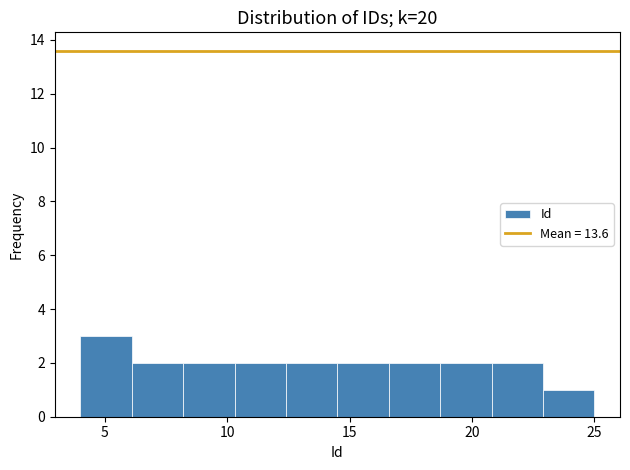

Reading left to right, transcribe this chart: for each bar, give the range it covers on the x-axis and its height. Neither the bar edges nor the heights are printed on the chart, so give them approximately, as read against the axes.

4.0 to 6.1: 3
6.1 to 8.2: 2
8.2 to 10.3: 2
10.3 to 12.4: 2
12.4 to 14.5: 2
14.5 to 16.6: 2
16.6 to 18.7: 2
18.7 to 20.8: 2
20.8 to 22.9: 2
22.9 to 25.0: 1